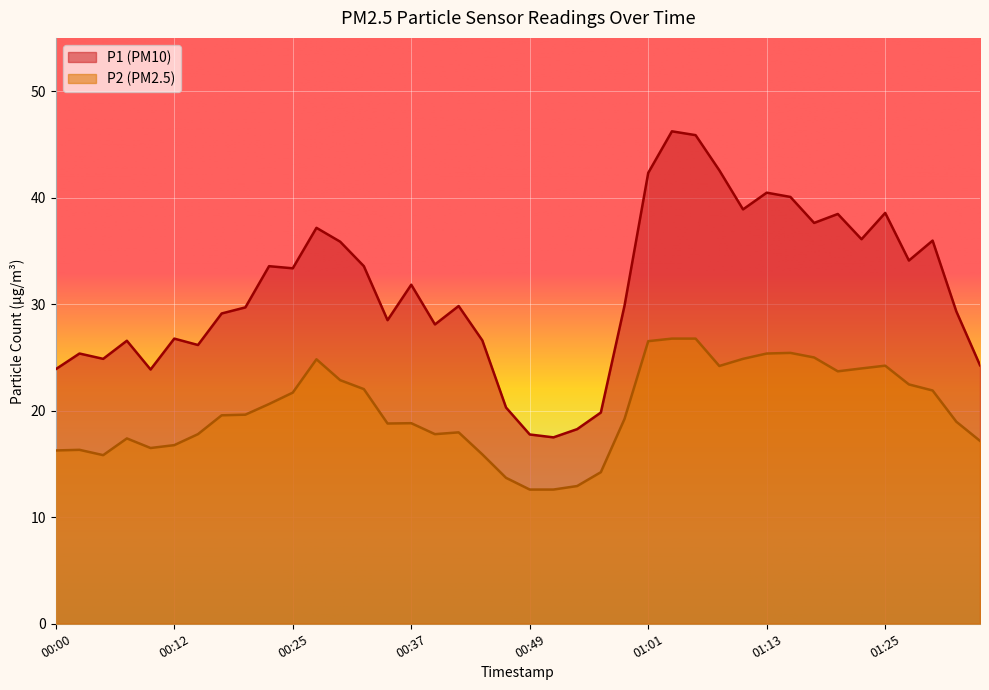

What is the difference between the maximum and second lowest values in the P1 series?

28.5